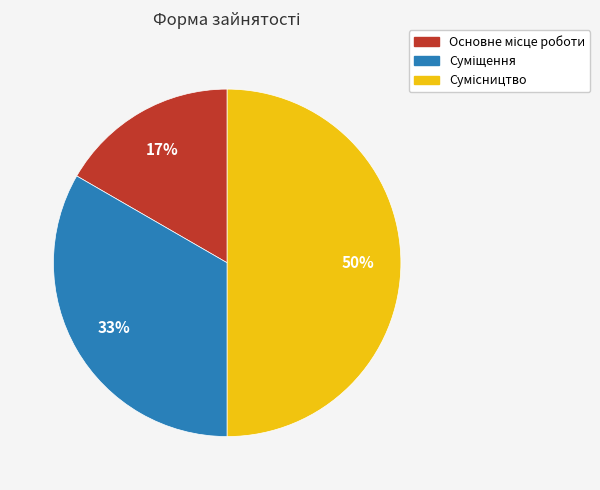

To the nearest percent, what is the difference between the largest and smallest slice percentages?

33%